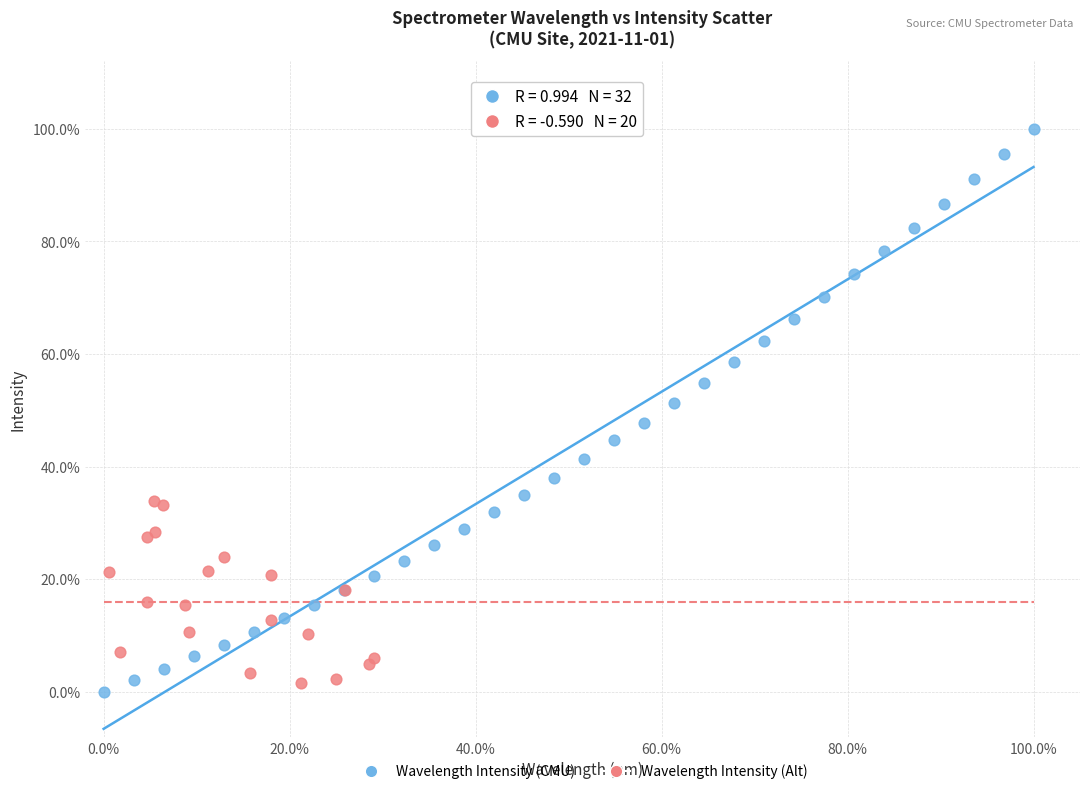

What are all the series names shown in the legend?

Wavelength Intensity (CMU), Wavelength Intensity (Alt)